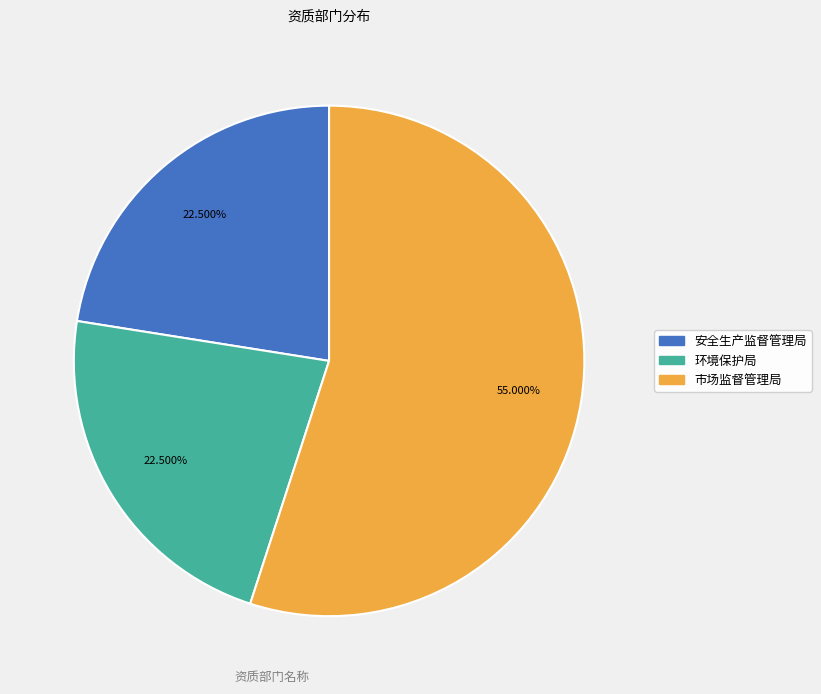

How many segments does this pie chart have?

3